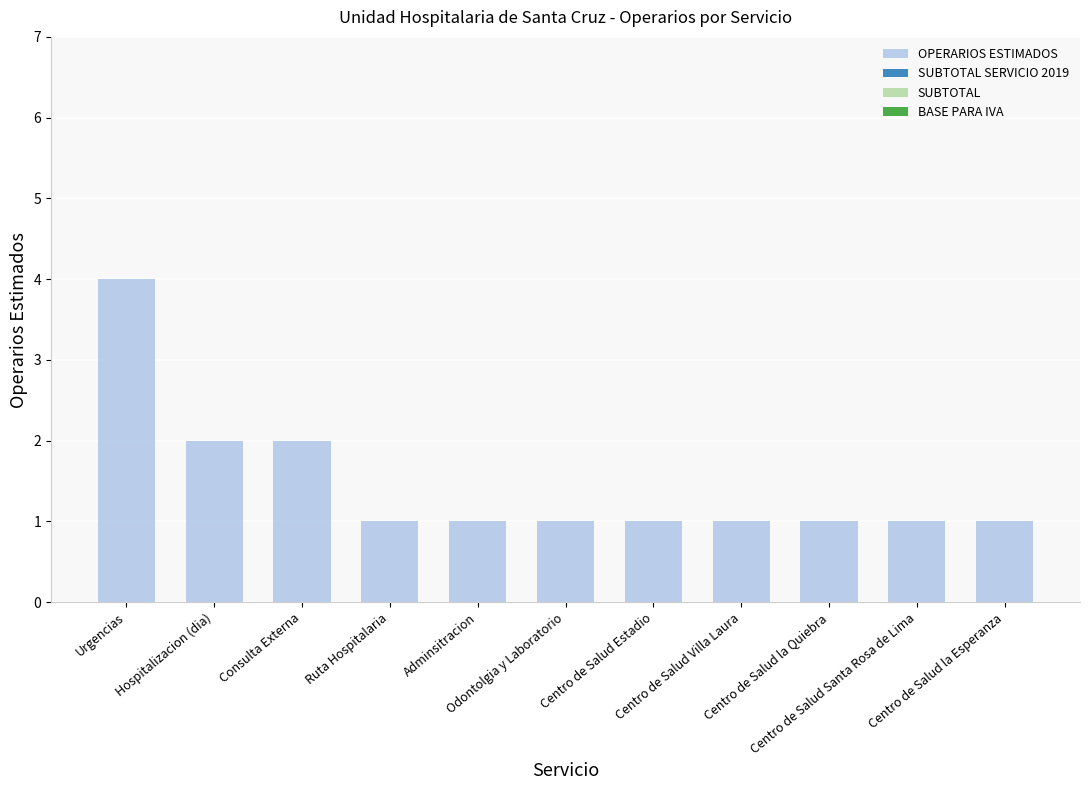

Count the number of categories in the chart.

11